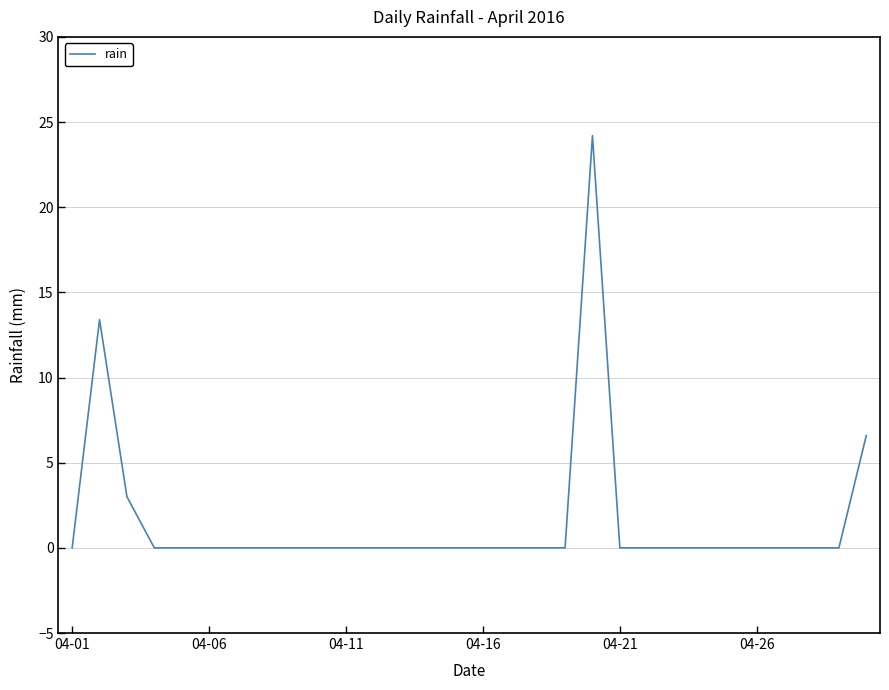

What is the difference between the maximum and minimum values?

24.2